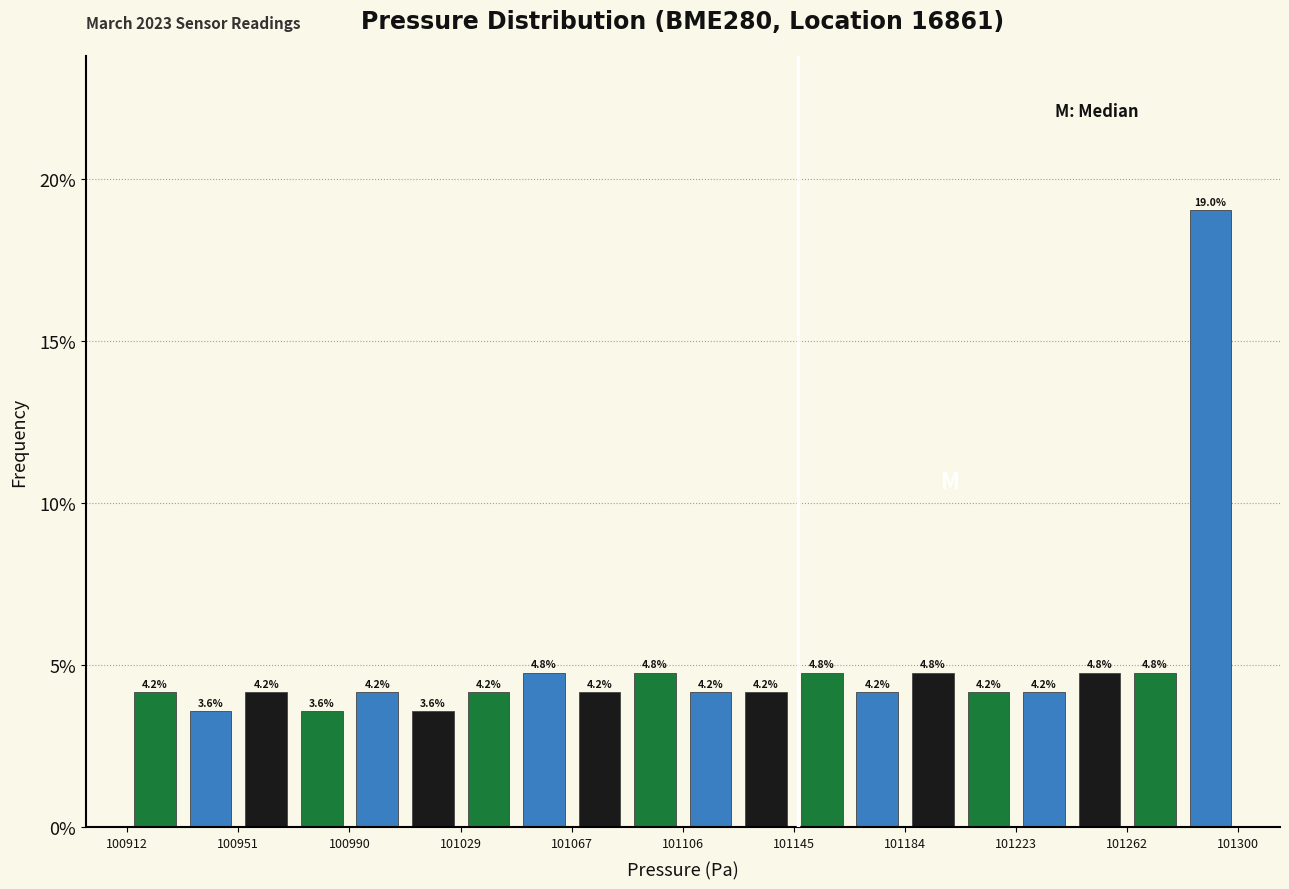

Around what value on the x-axis is the tallest bar? Give the approximate position of its centre, as read against the axis.

101290